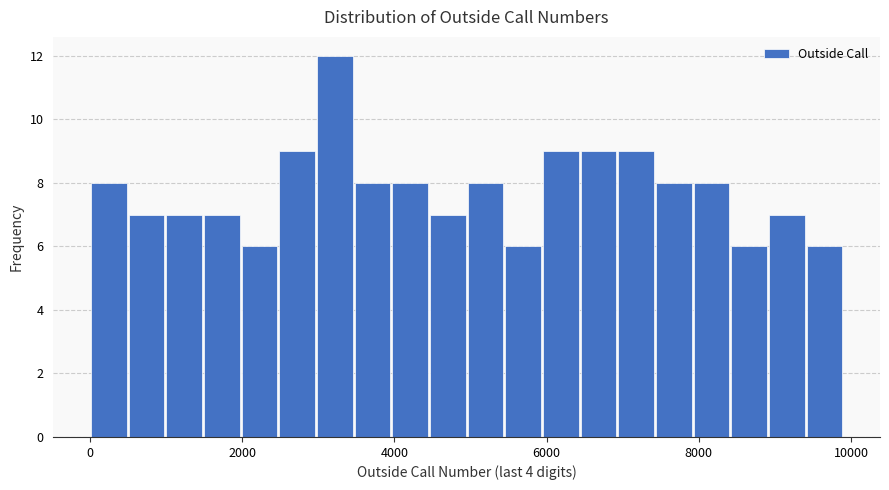

Around what value on the x-axis is the tallest bar? Give the approximate position of its centre, as read against the axis.

3200